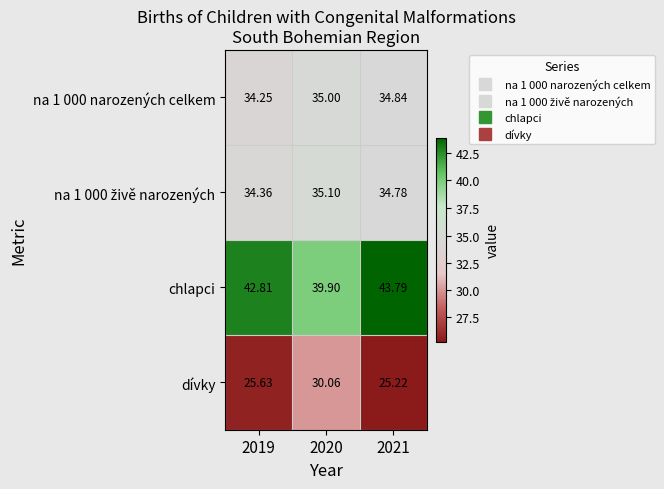

Which series has the largest total across all categories?

chlapci